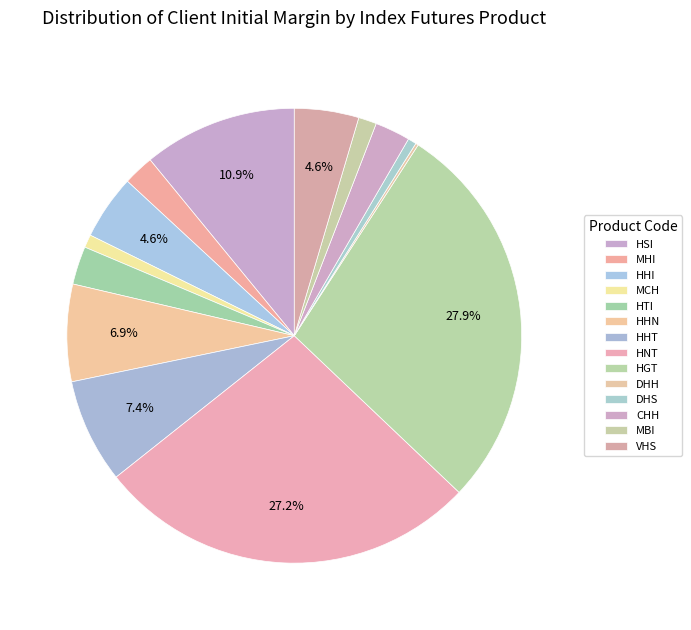

To the nearest percent, what is the combined percentage of HSI and MBI?

12%